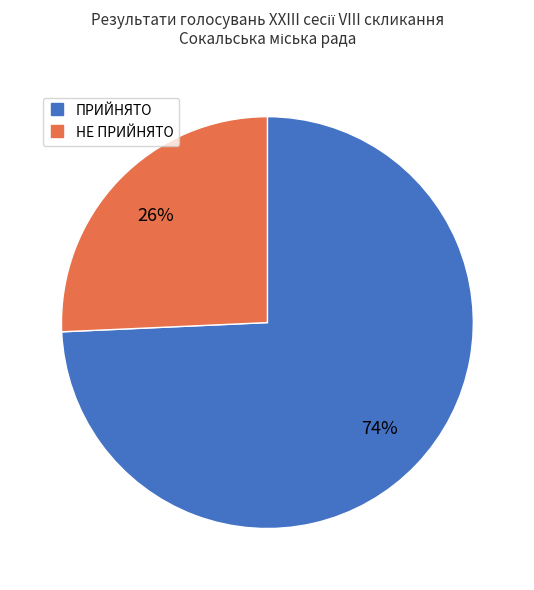

Which slice is the largest?

ПРИЙНЯТО